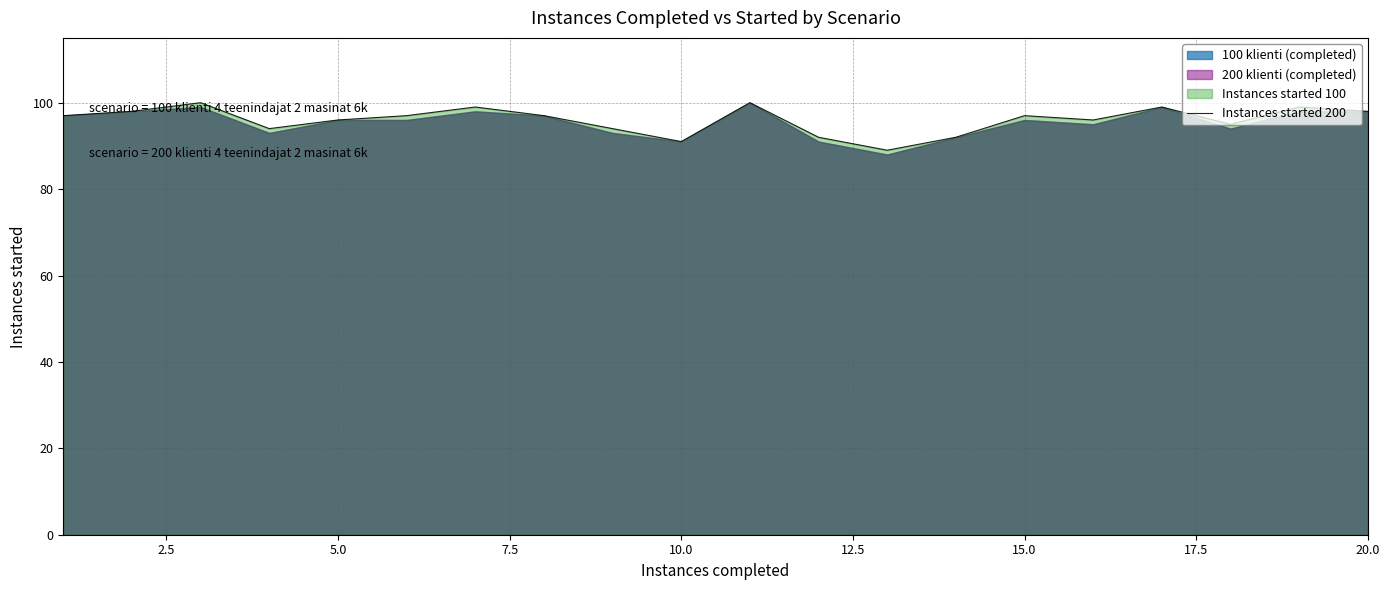

Does the chart have visible grid lines?

Yes